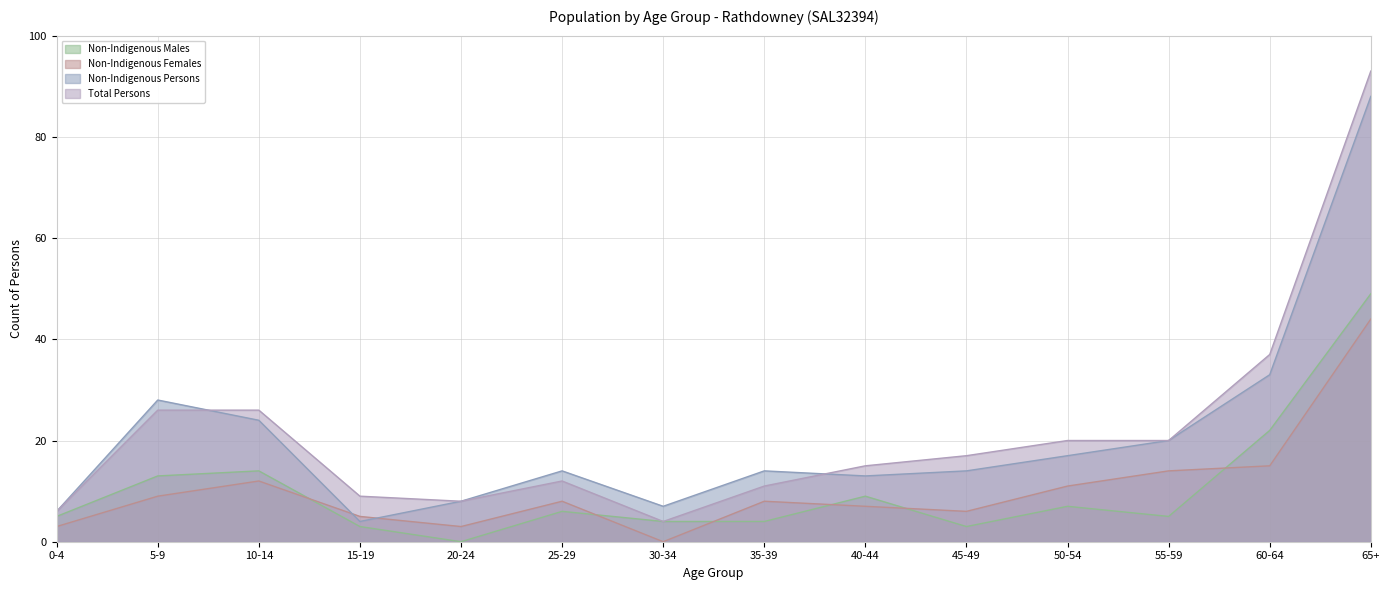

Does the chart display data point markers on the line(s)?

No